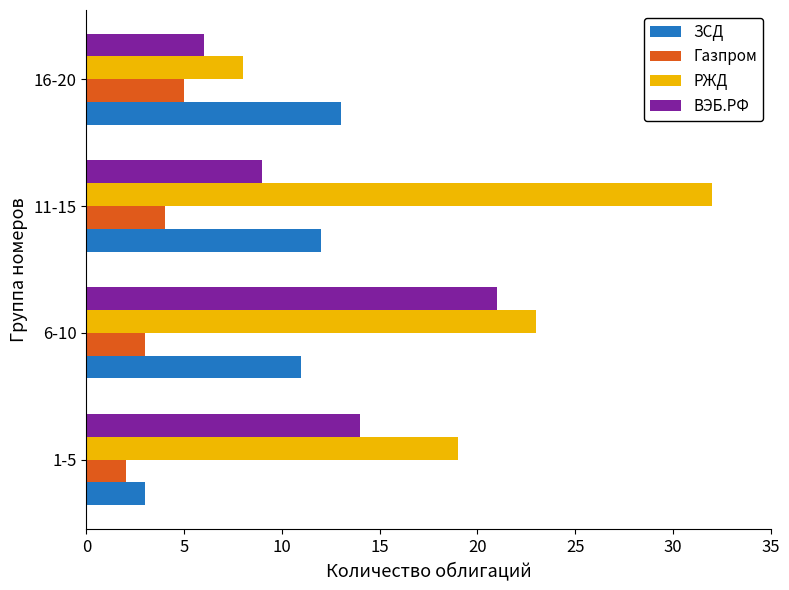

Count the number of data series in this chart.

4